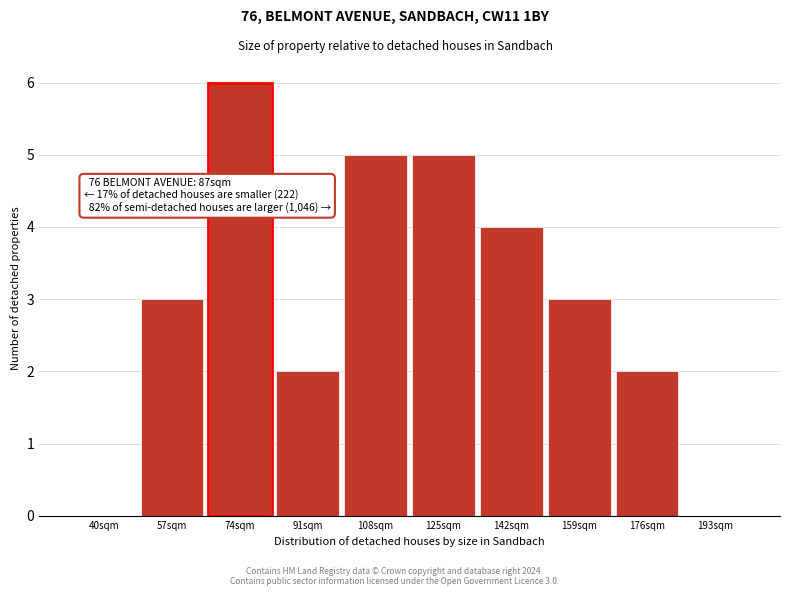

Reading left to right, transcribe all the data shown in this chart.

40sqm=0	57sqm=3	74sqm=6	91sqm=2	108sqm=5	125sqm=5	142sqm=4	159sqm=3	176sqm=2	193sqm=0